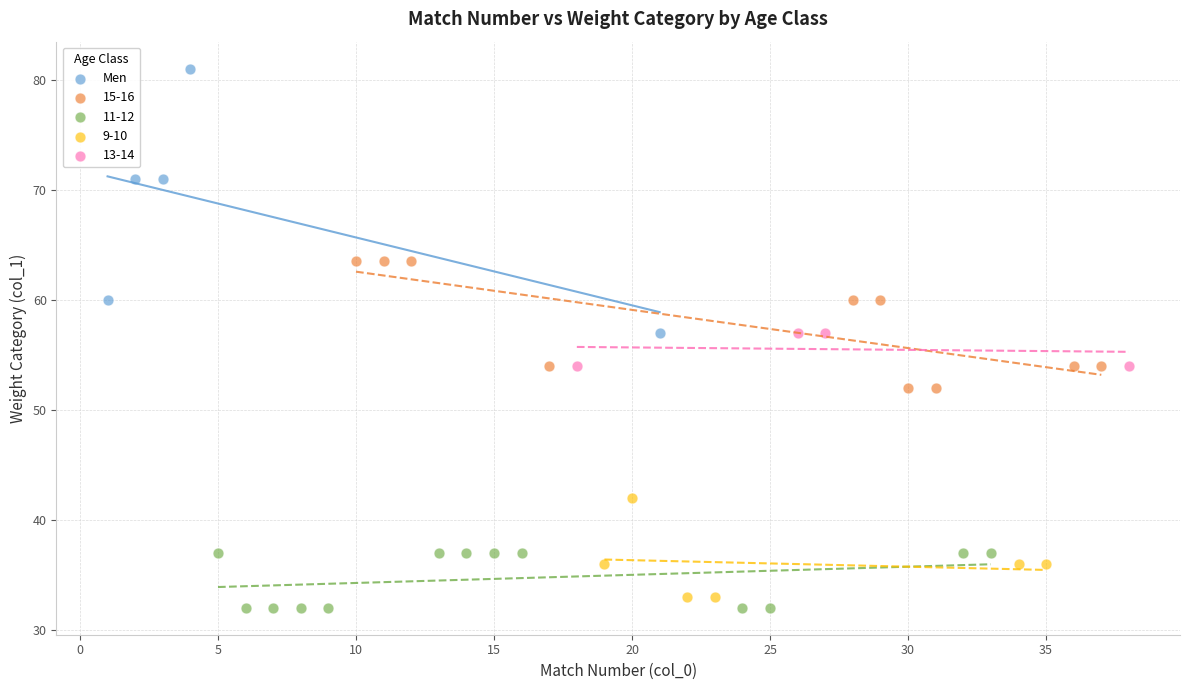

Which series reaches the maximum Y coordinate?

Men